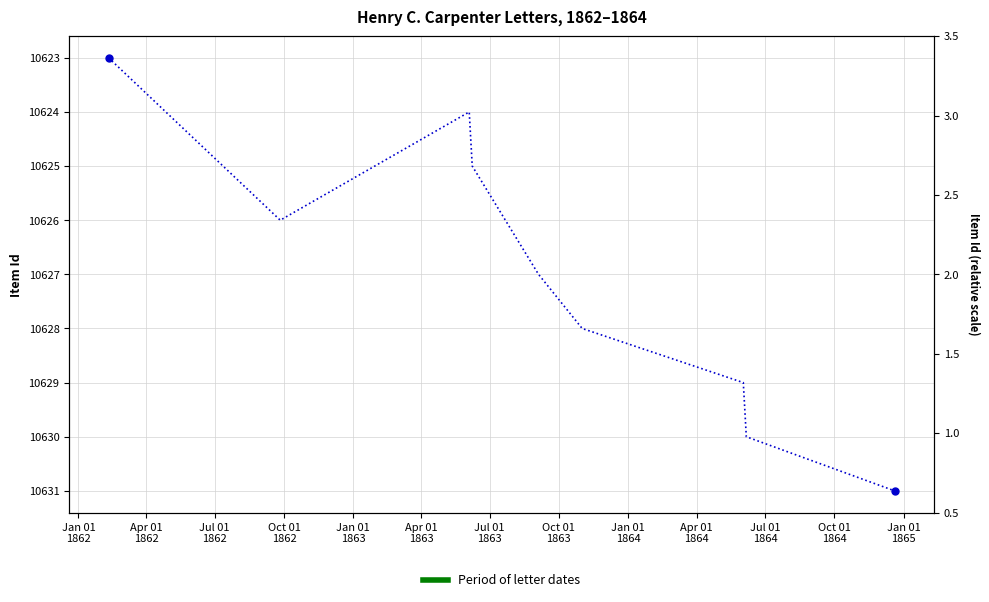

What is the average value?

10627